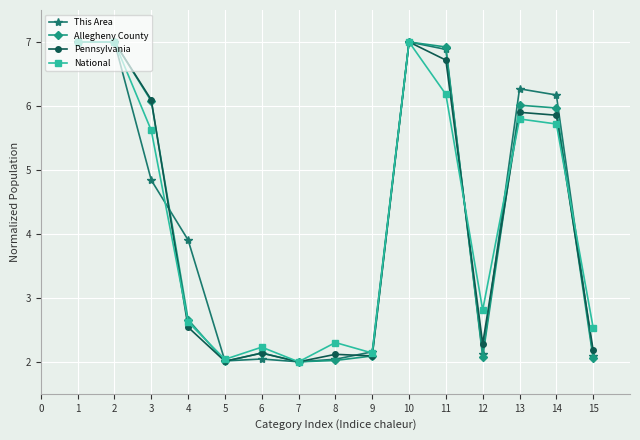

True or false: This Area has more than 1 interior local peaks.

True